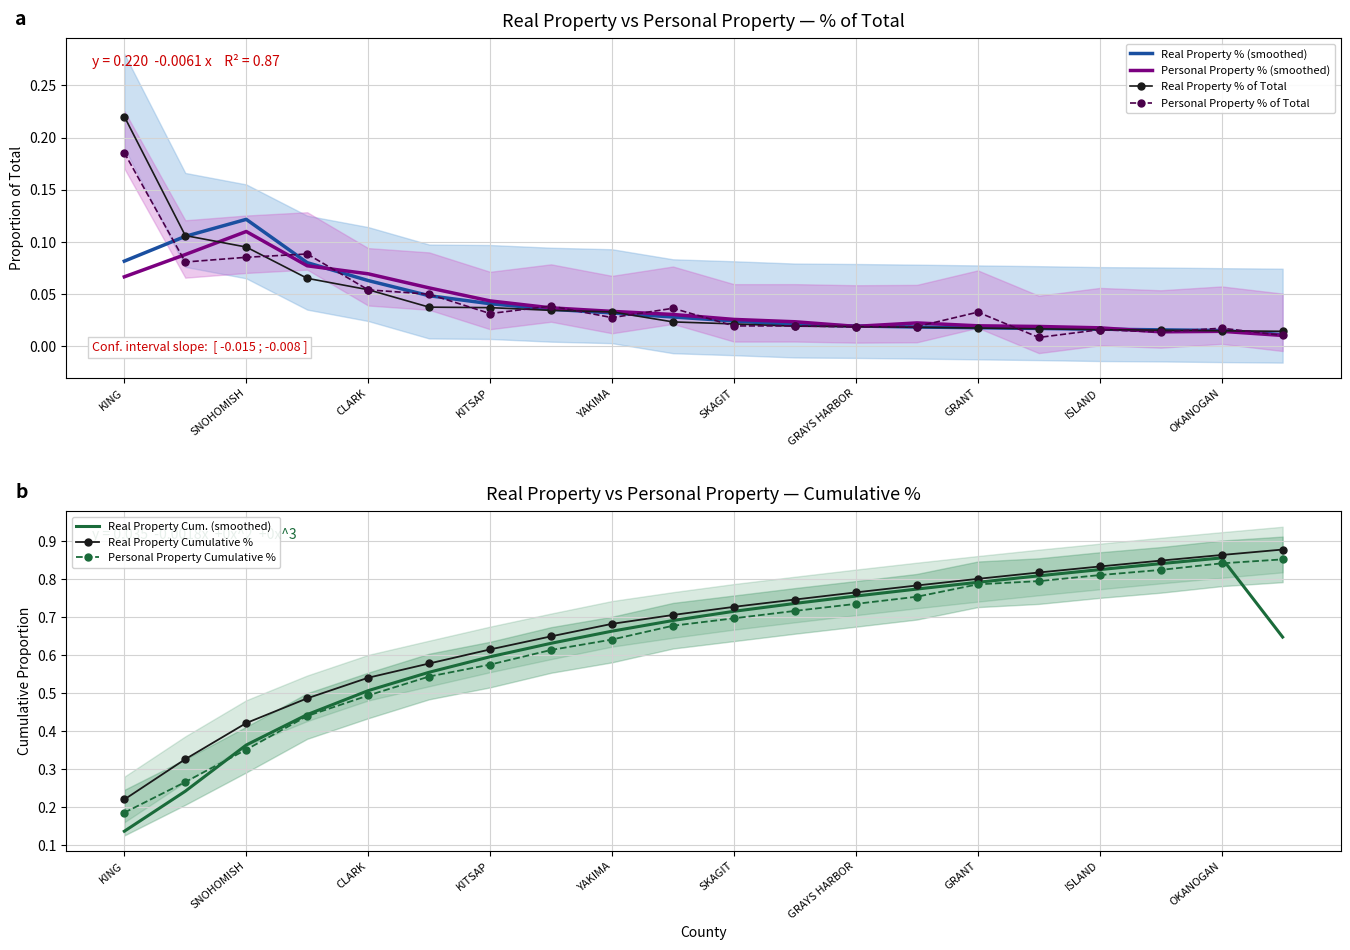

What is the difference between the maximum and minimum values in the Personal Property Cumulative % series?

0.7